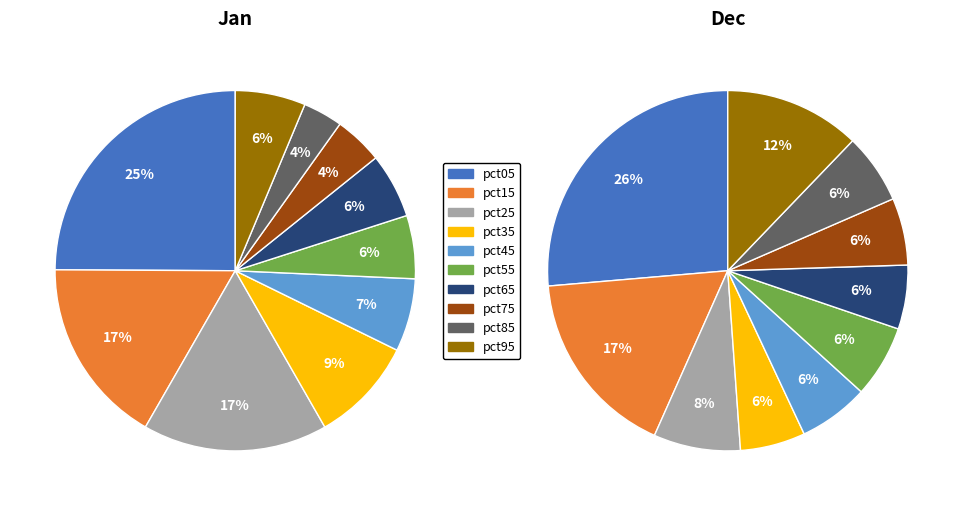

Is pct65 the majority of the pie?

No